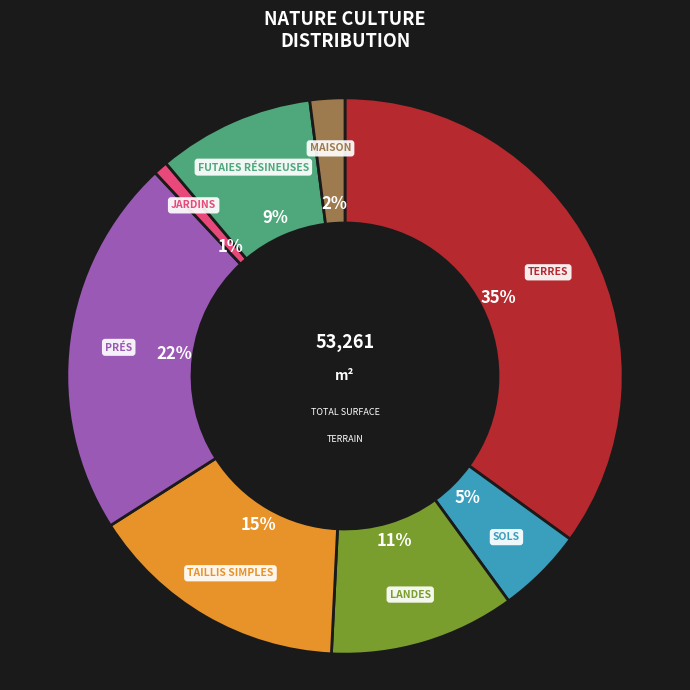

To the nearest percent, what is the average slice percentage?

12%